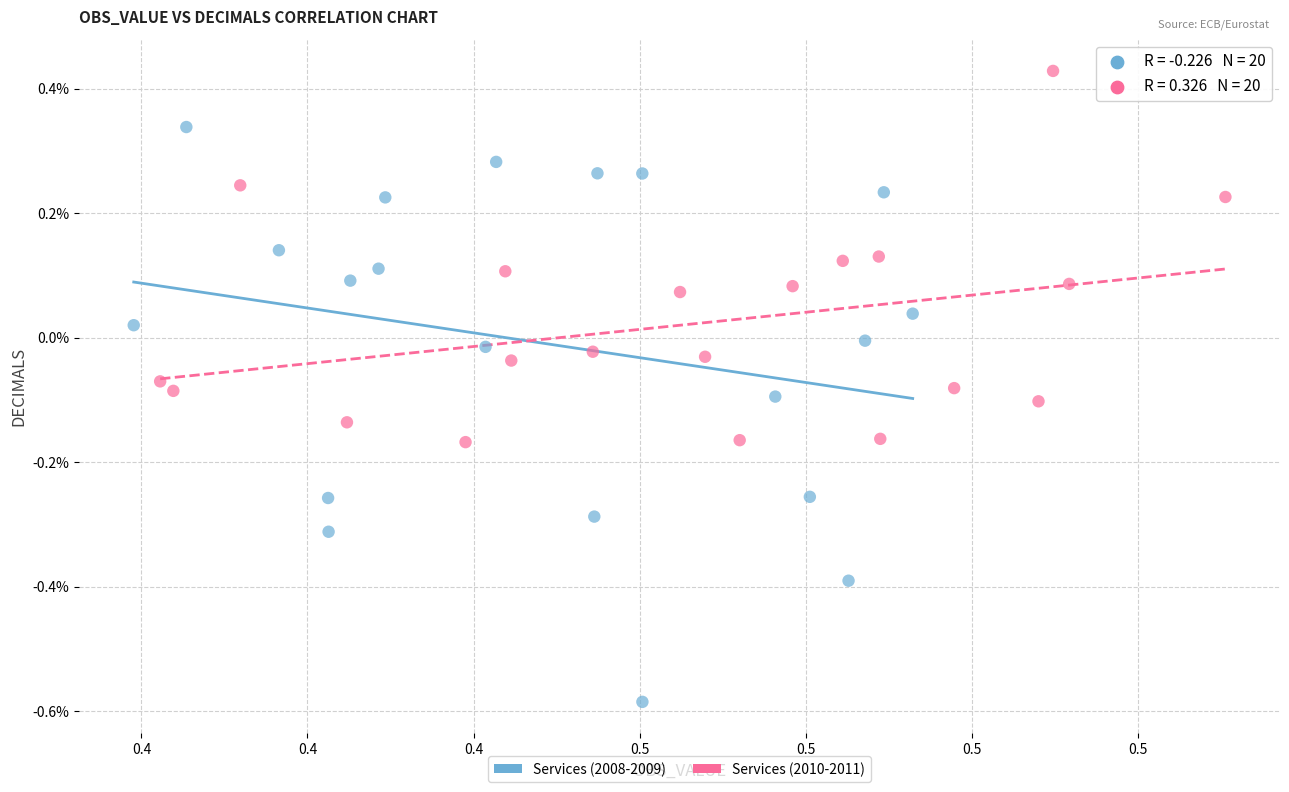

What are all the series names shown in the legend?

Services (2008-2009), Services (2010-2011)